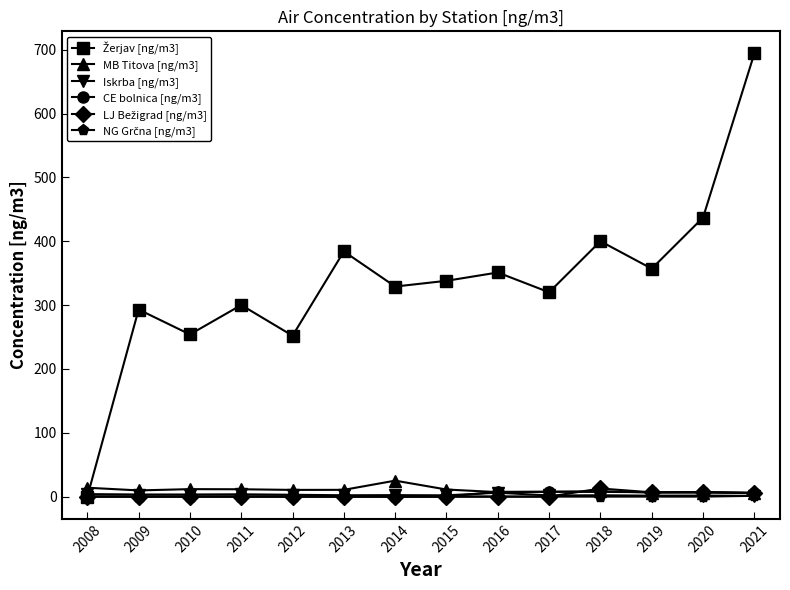

What is the maximum value shown in the chart?

694.0